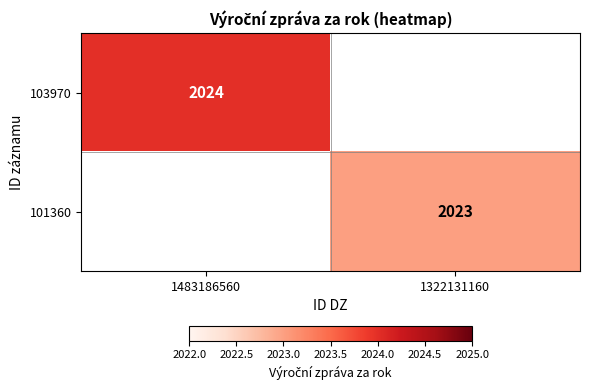

Which has a higher value, 1483186560 or 1322131160?

1483186560